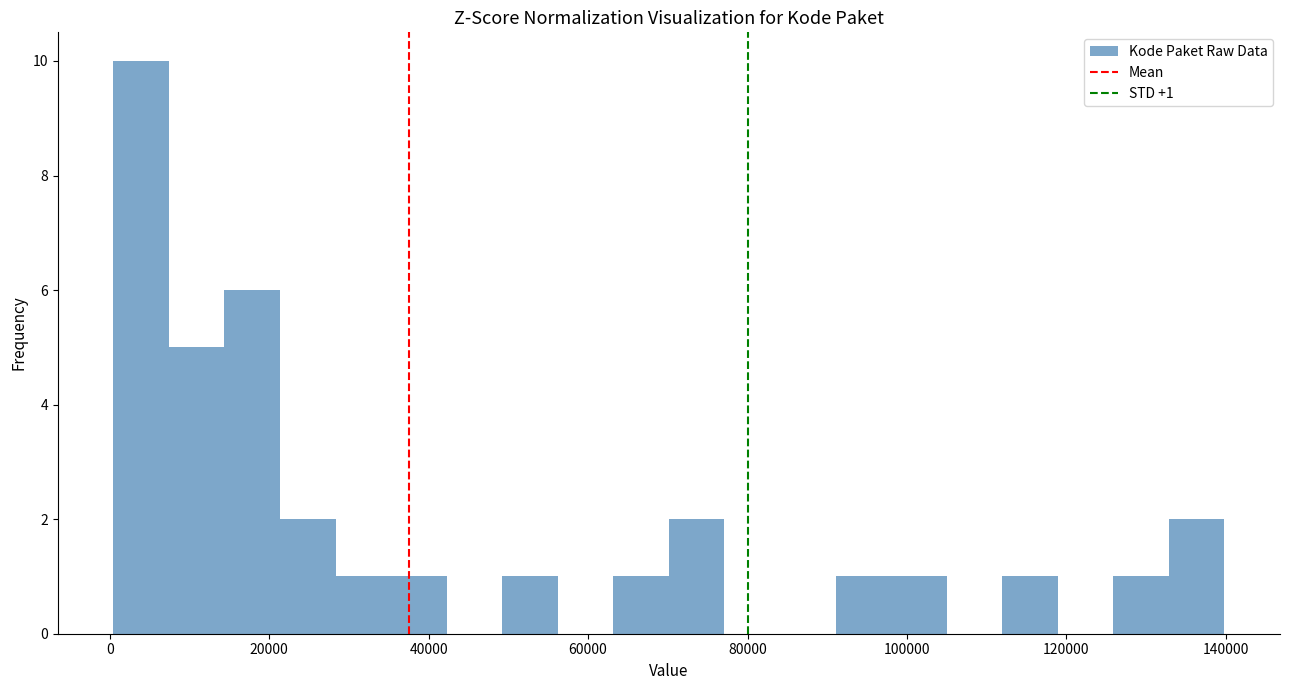

Read against the x-axis, roughly where is the centre of the tallest bar?

4000